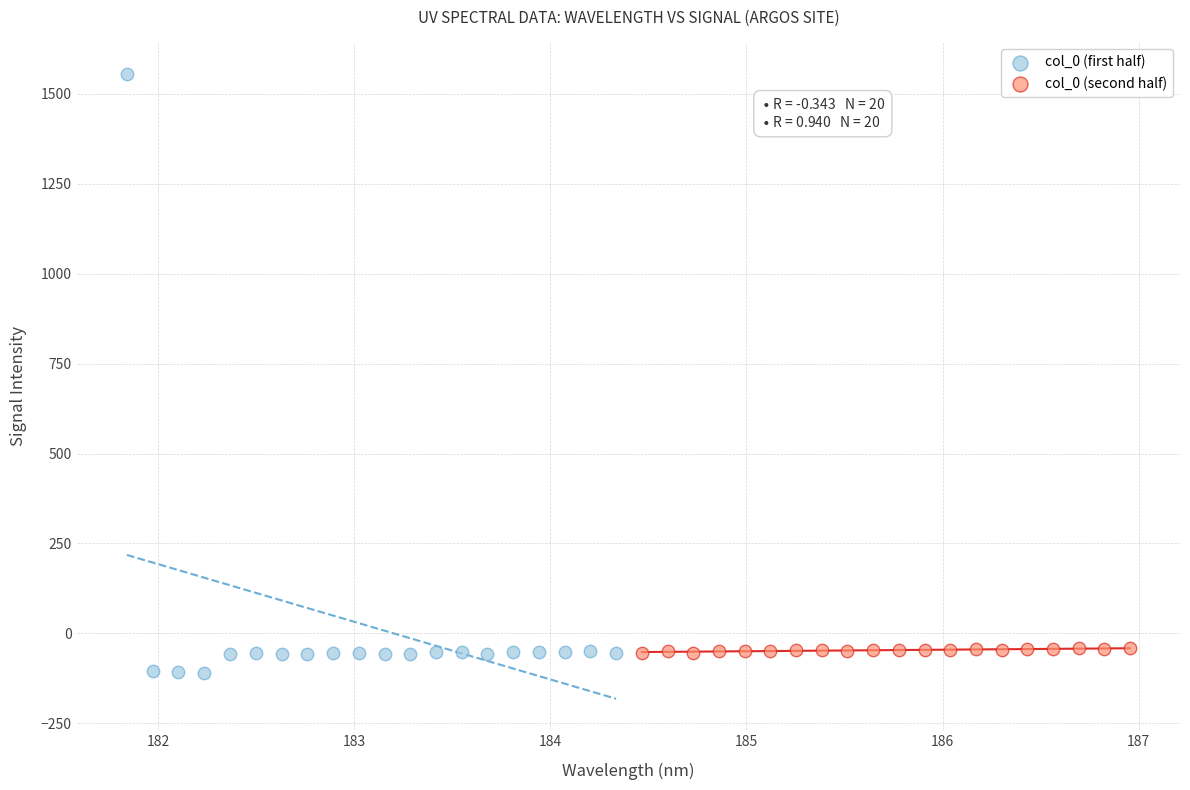

Which series reaches the minimum Y coordinate?

col_0 (first half)